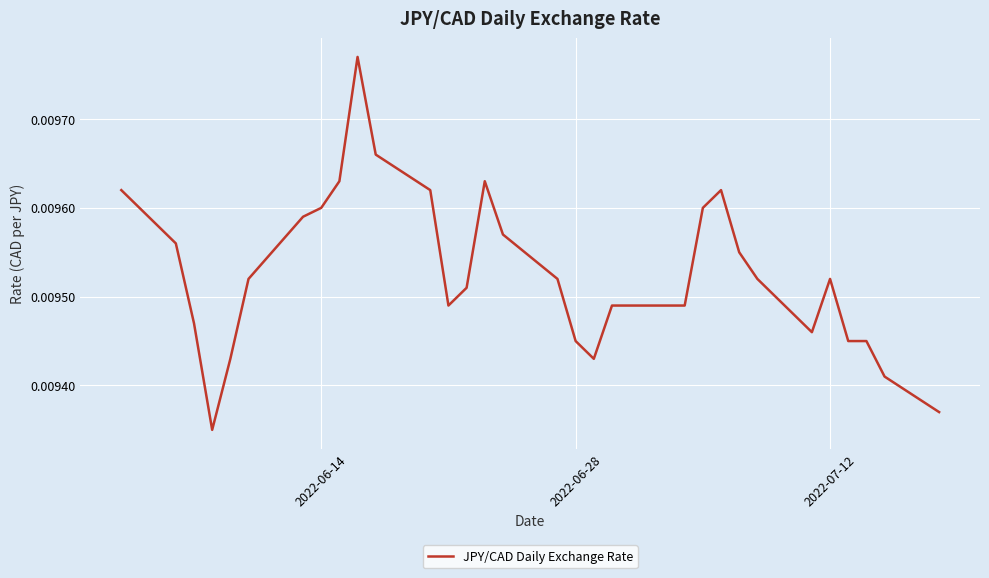

Count the number of categories in the chart.

31